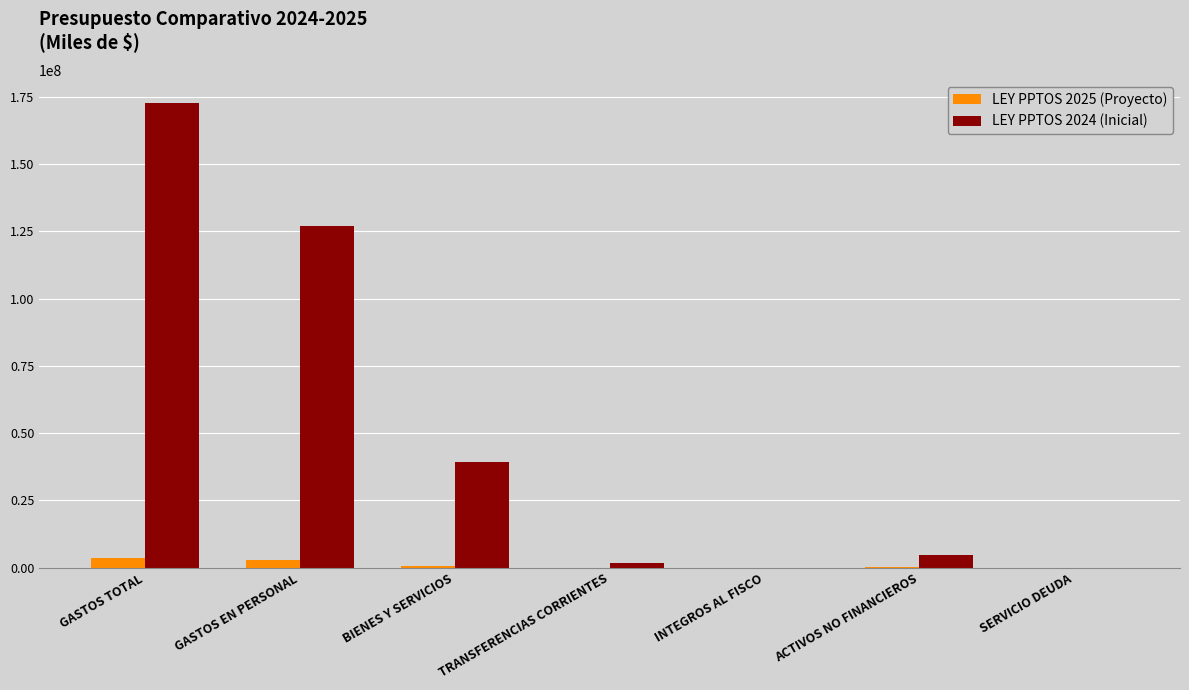

Is it true that LEY PPTOS 2024 (Inicial) equals 221583327 at GASTOS EN PERSONAL?

False